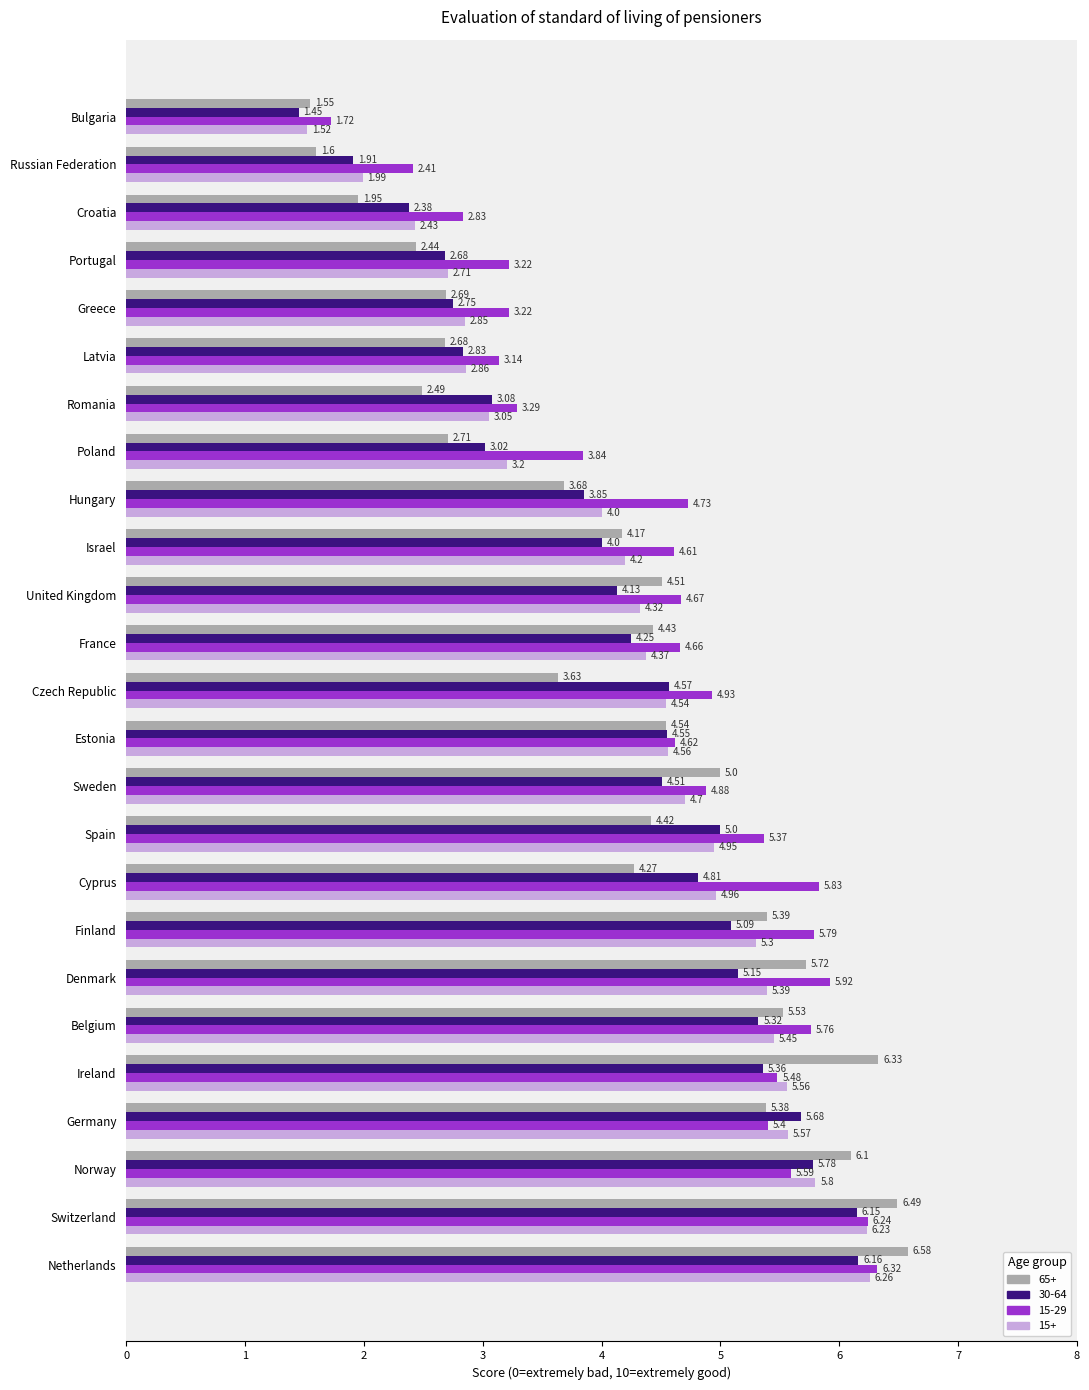

Read the 15-29 value at Romania.

3.3